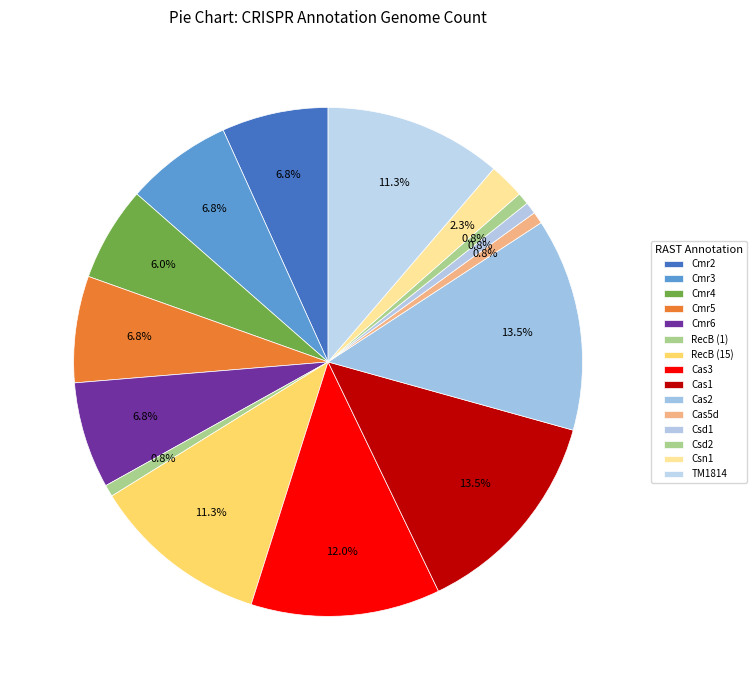

How many slices are in this pie chart?

15